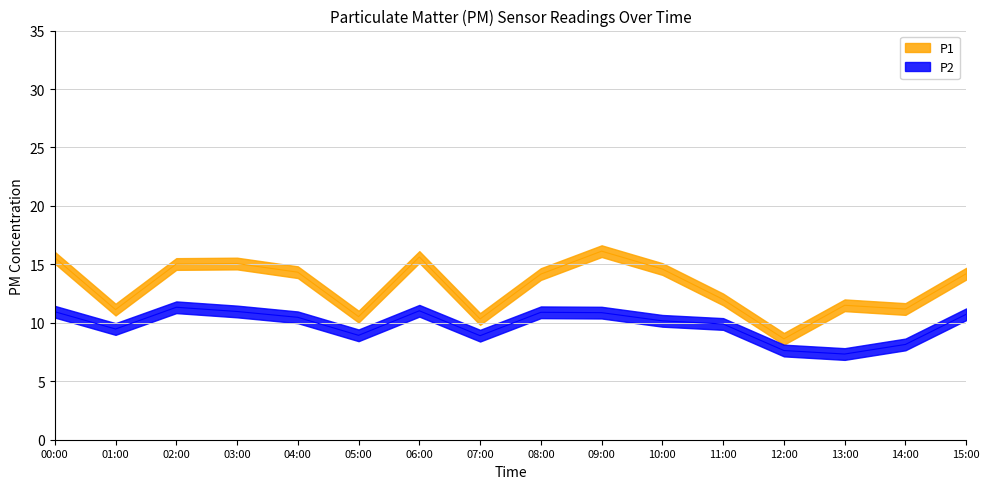

Between 03:00 and 11:00, which is larger?

03:00